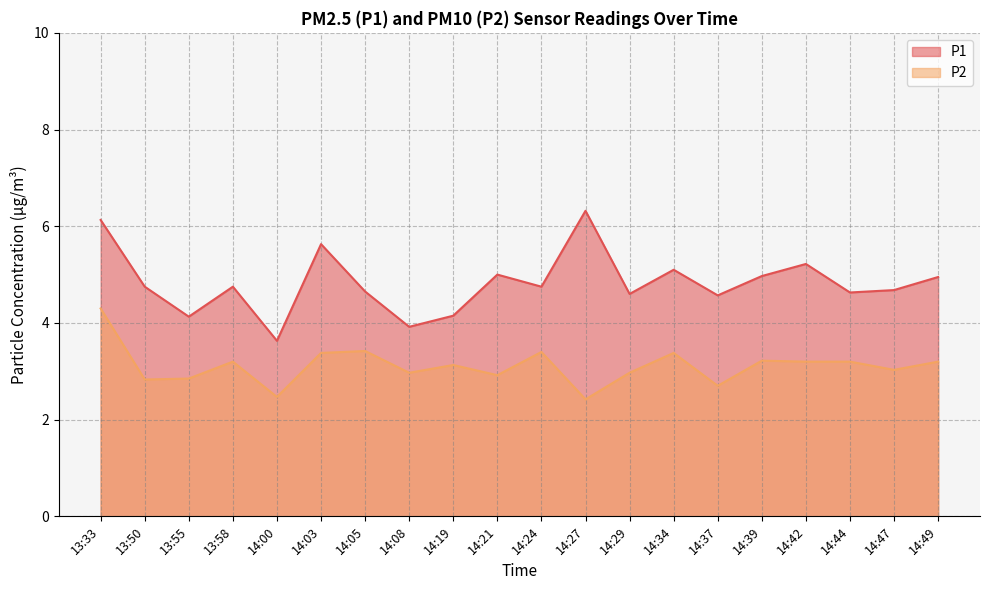

Count the number of data series in this chart.

2